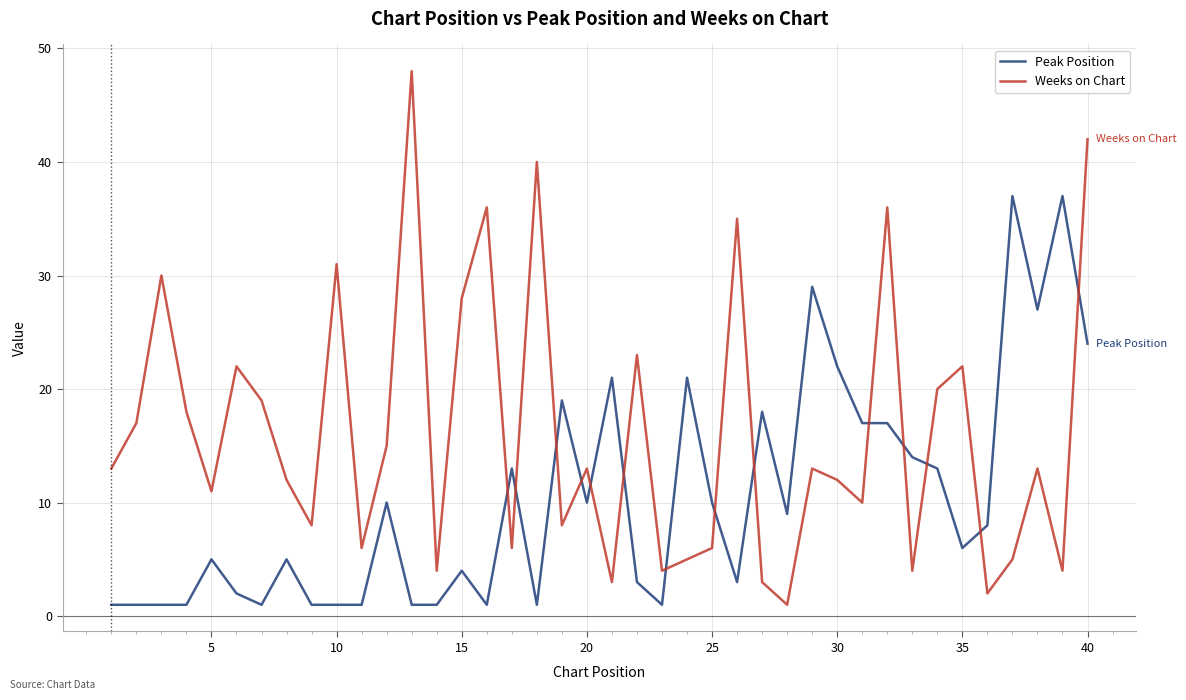

True or false: Peak Position has more than 2 interior local peaks.

True